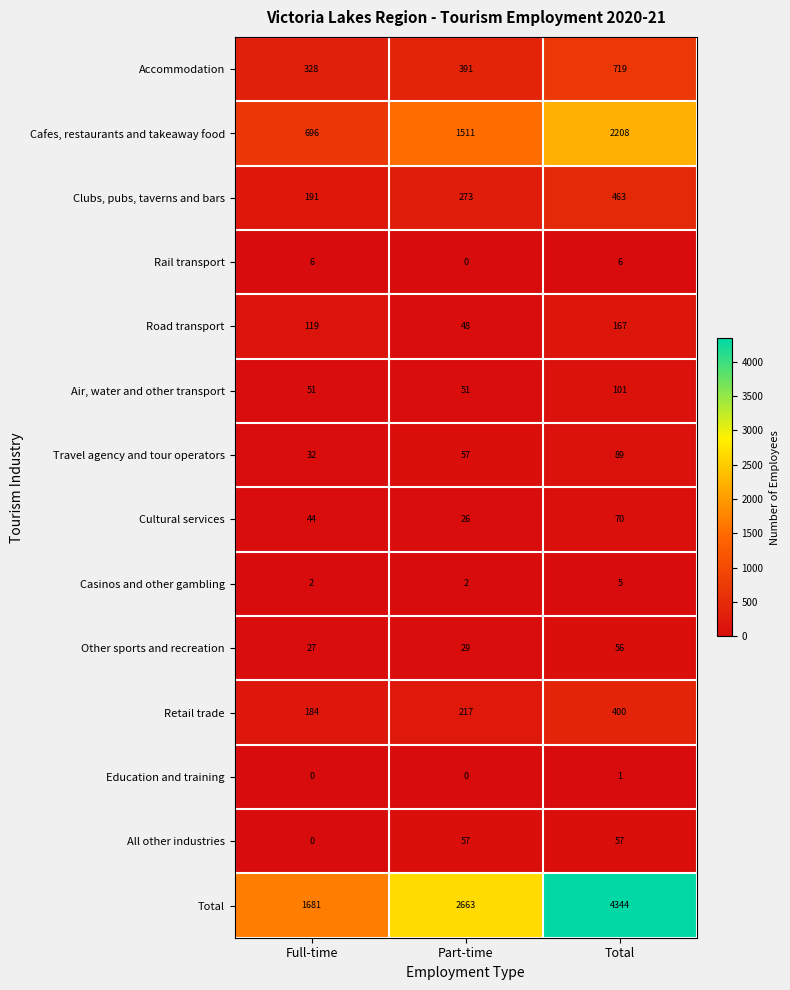

Which category has the highest value across all series?

Total